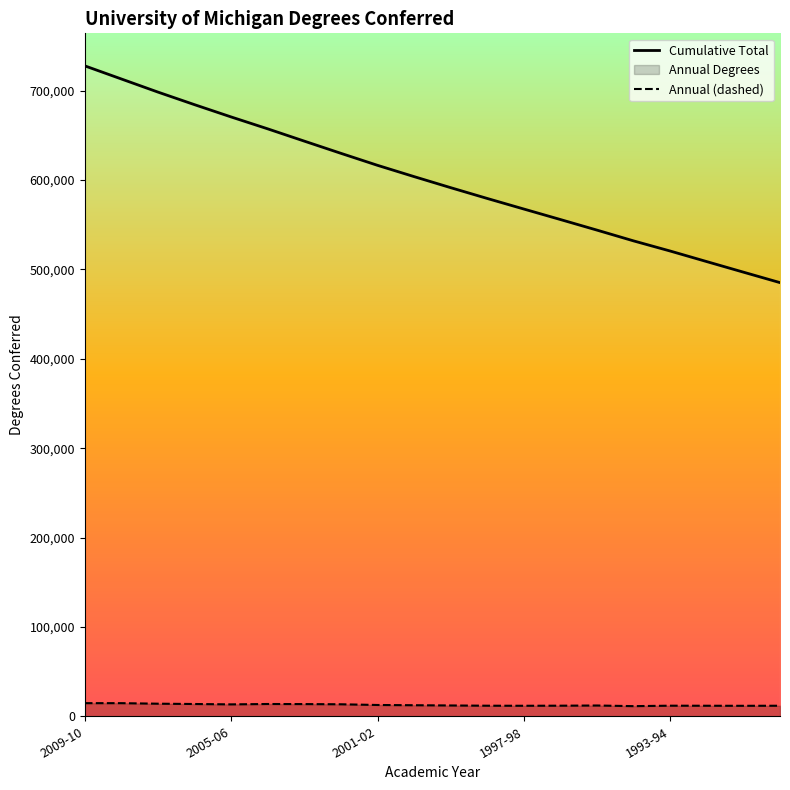

At how many categories does at least one series exceed 671009?

4